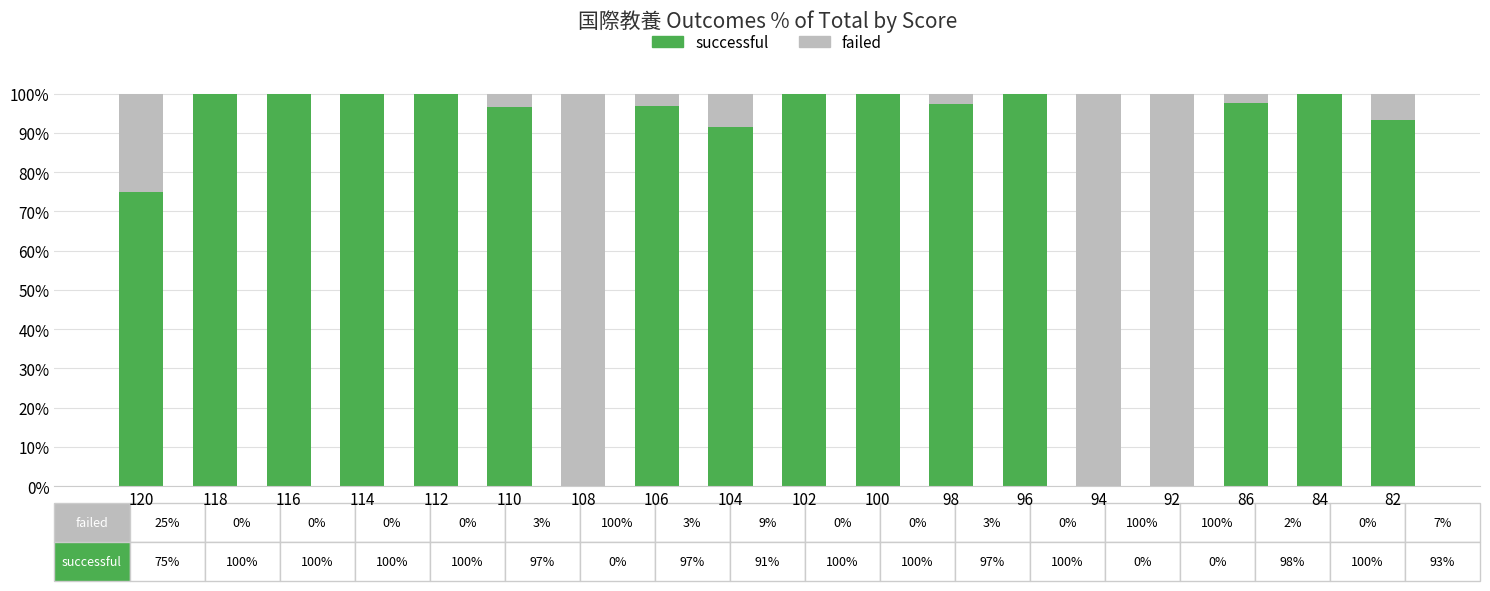

The value of successful at 120 is 25.8. True or false?

False